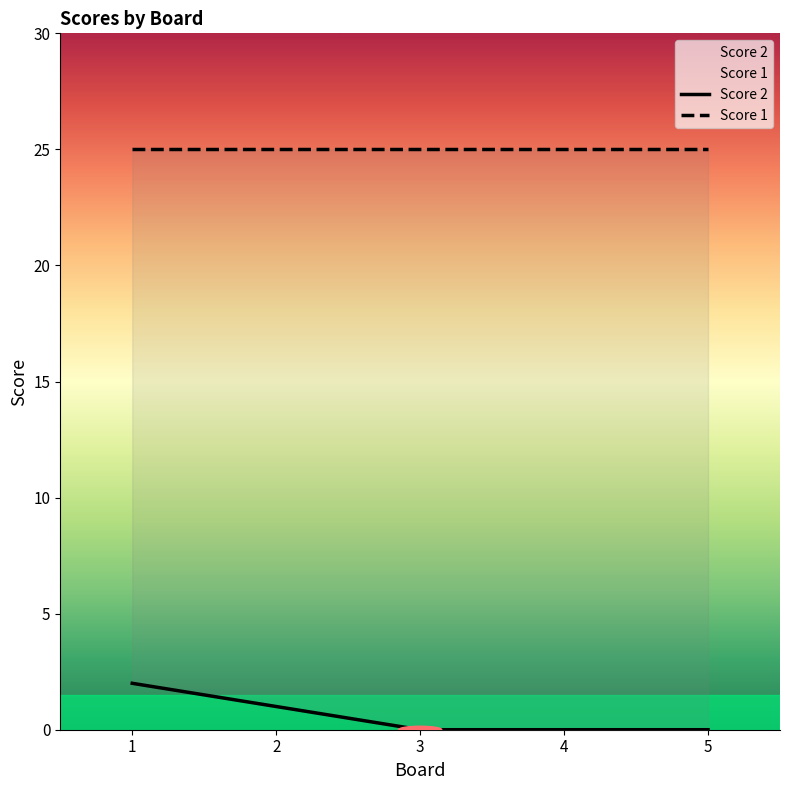

How many values exceed 0?

2